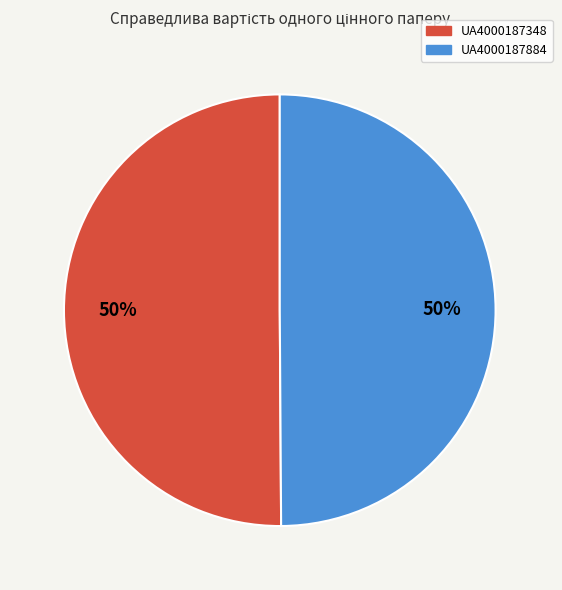

Is the sum of UA4000187348 and UA4000187884 greater than half?

Yes